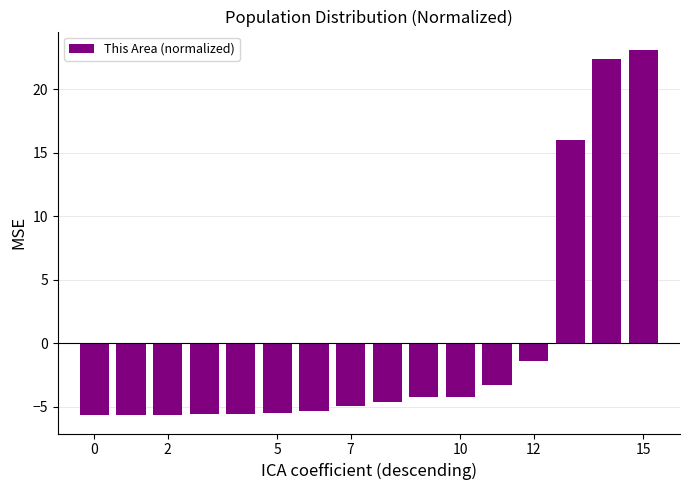

What is the greatest value displayed?

23.1